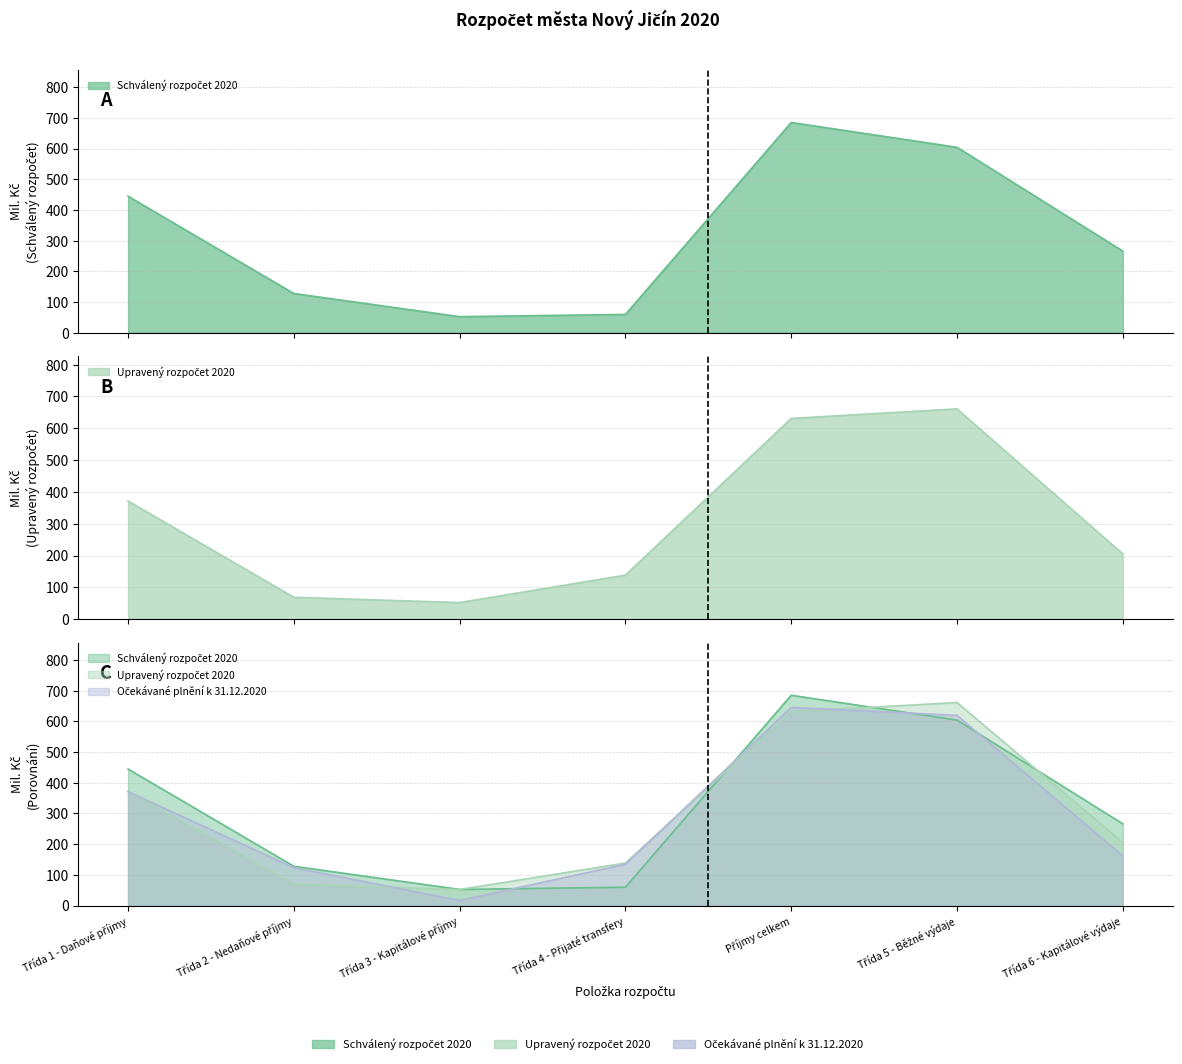

Where does the Upravený rozpočet 2020 series first go above 205?

Třída 1 - Daňové příjmy